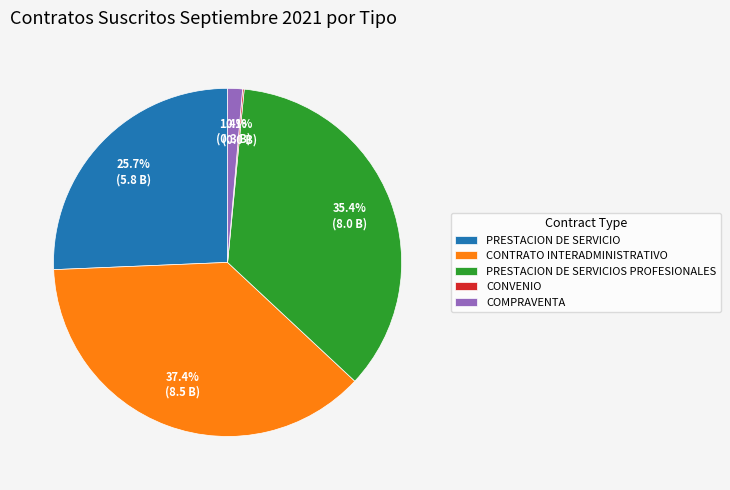

True or false: CONTRATO INTERADMINISTRATIVO accounts for 26% of the total.

False